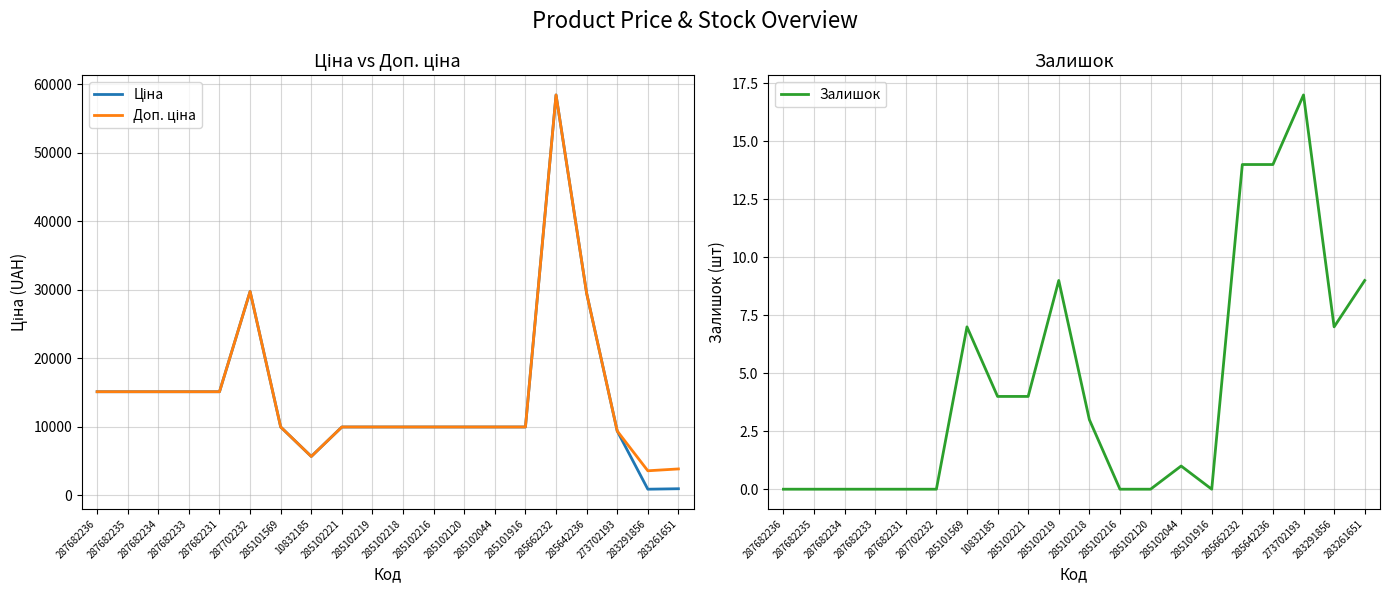

Reading right to left, extract all data points from this chart.

Ціна: 963.5	895.9	9384.0	29491.5	58426.5	9975.0	9975.0	9975.0	9975.0	9975.0	9975.0	9975.0	5673.8	9975.0	29747.2	15120.0	15120.0	15120.0	15120.0	15120.0
Доп. ціна: 3854.0	3583.6	9384.0	29491.5	58426.5	9975.0	9975.0	9975.0	9975.0	9975.0	9975.0	9975.0	5673.8	9975.0	29747.2	15120.0	15120.0	15120.0	15120.0	15120.0
Залишок: 9.0	7.0	17.0	14.0	14.0	0.0	1.0	0.0	0.0	3.0	9.0	4.0	4.0	7.0	0.0	0.0	0.0	0.0	0.0	0.0